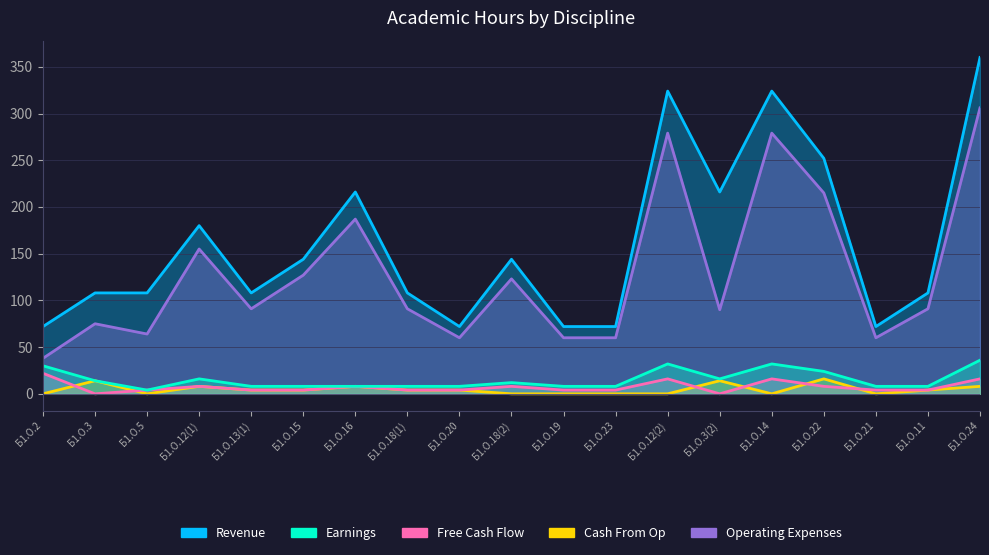

True or false: Free Cash Flow and Earnings cross at least once.

False